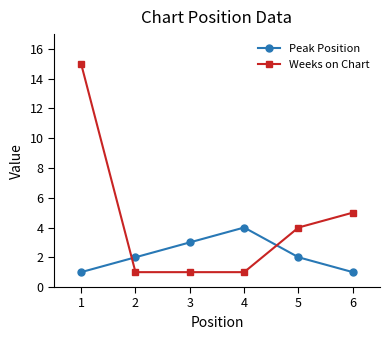

Which series ends up on top after the final intersection of Peak Position and Weeks on Chart?

Weeks on Chart